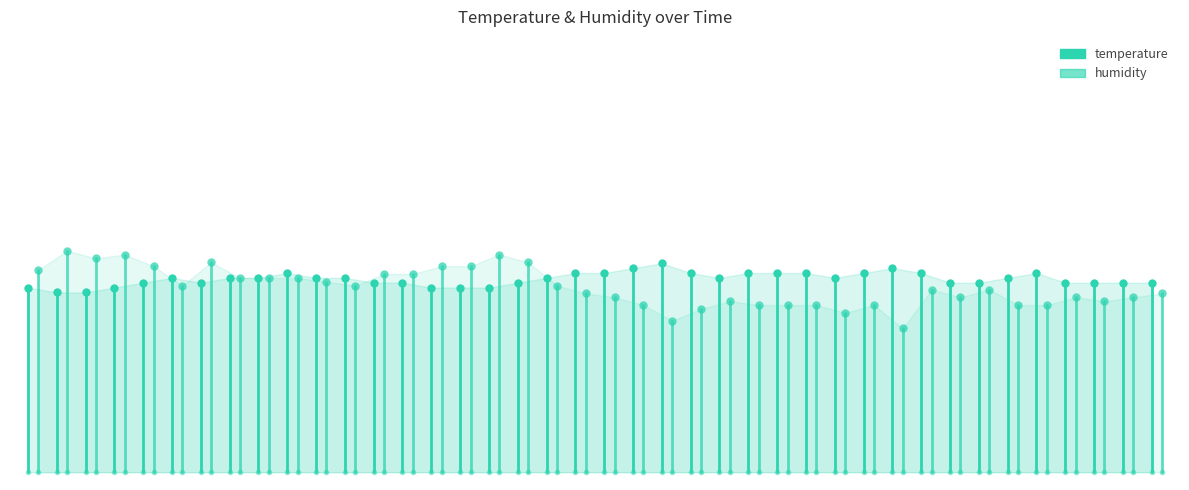

Rank the series at 0 from lowest to highest value.

temperature, humidity